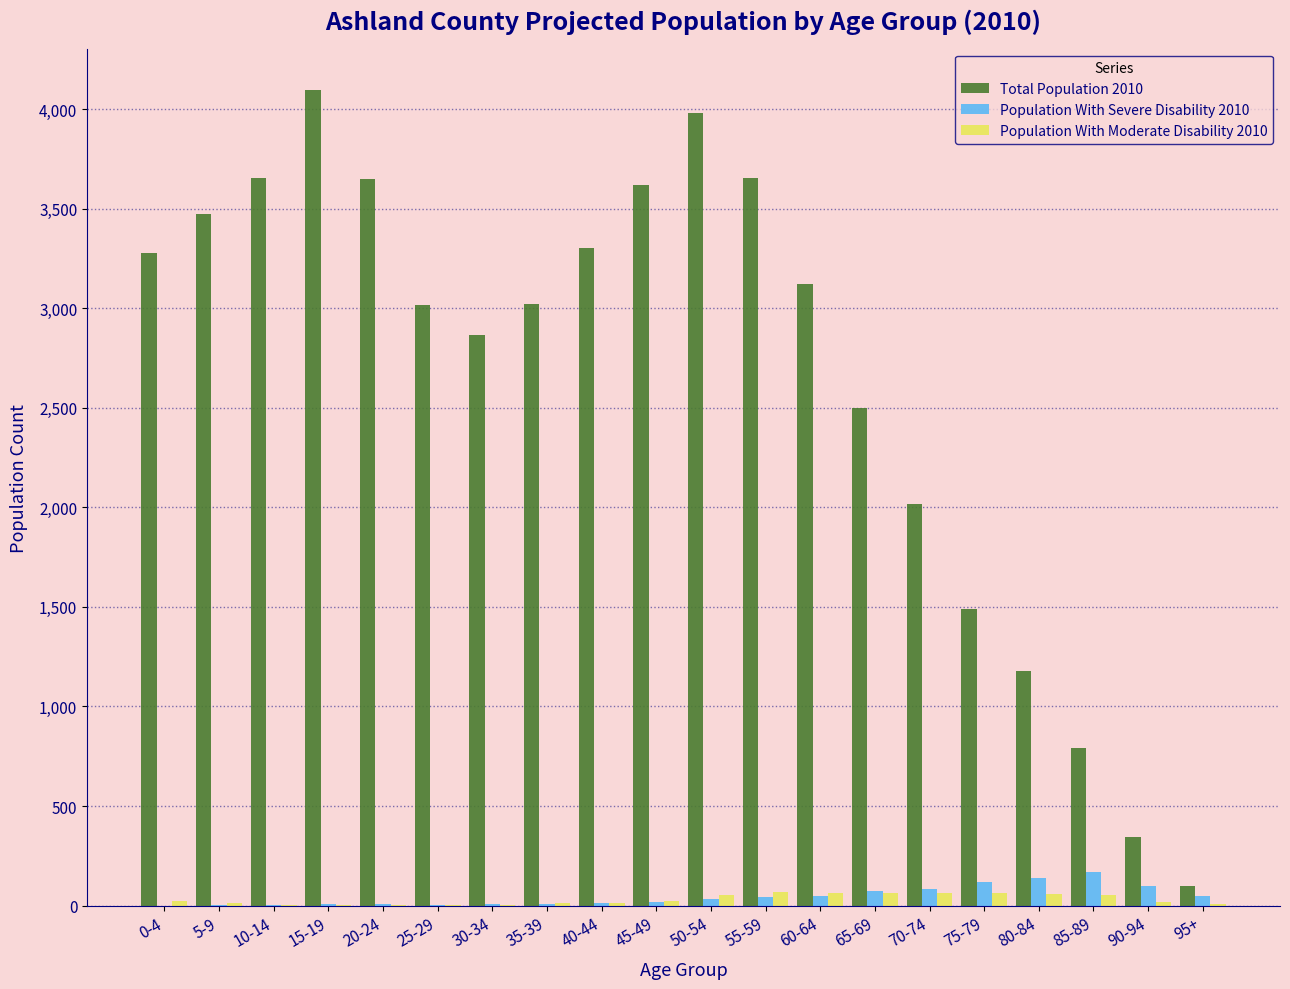

What is the greatest value displayed?

4098